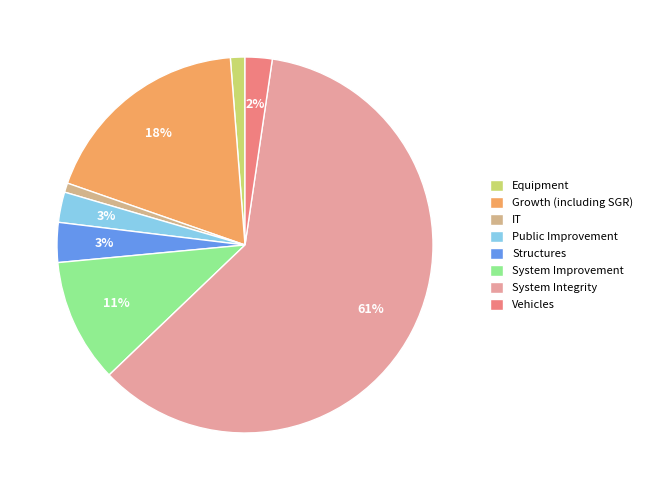

To the nearest percent, what is the difference between the largest and smallest slice percentages?

60%